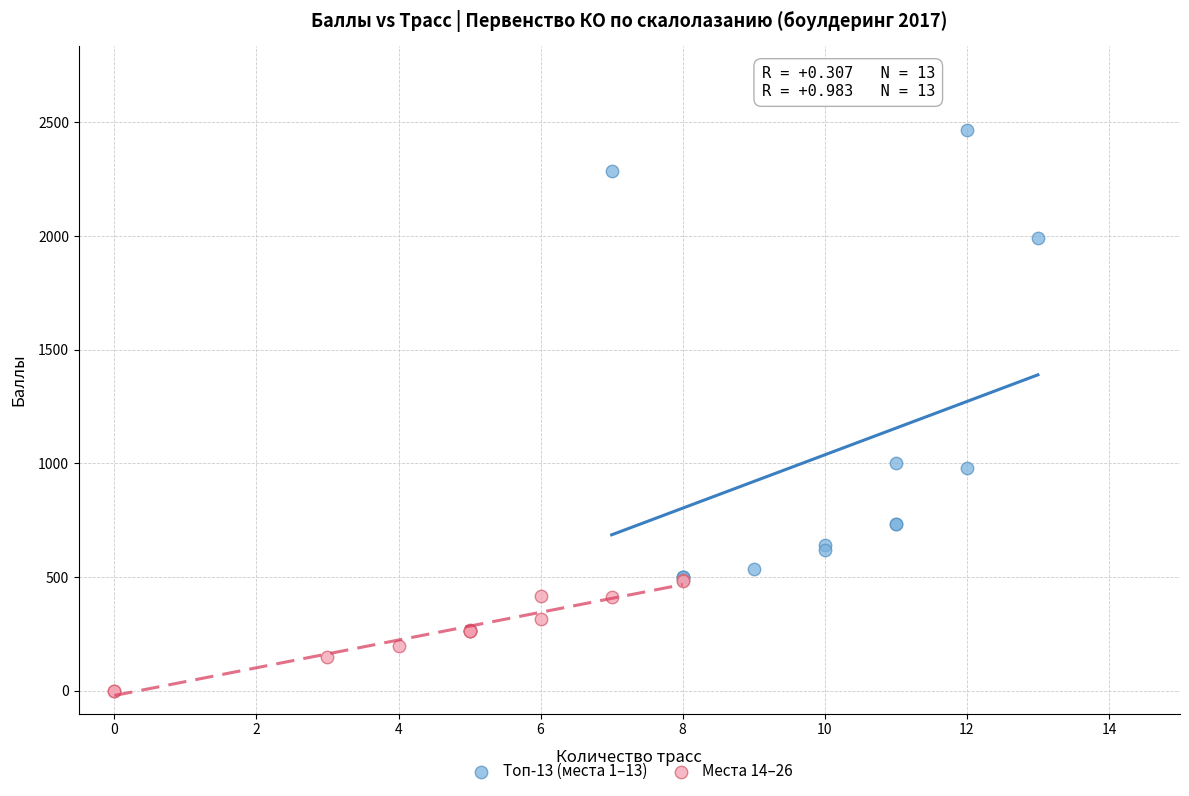

Which series has the largest Y range (max minus min)?

Топ-13 (места 1–13)